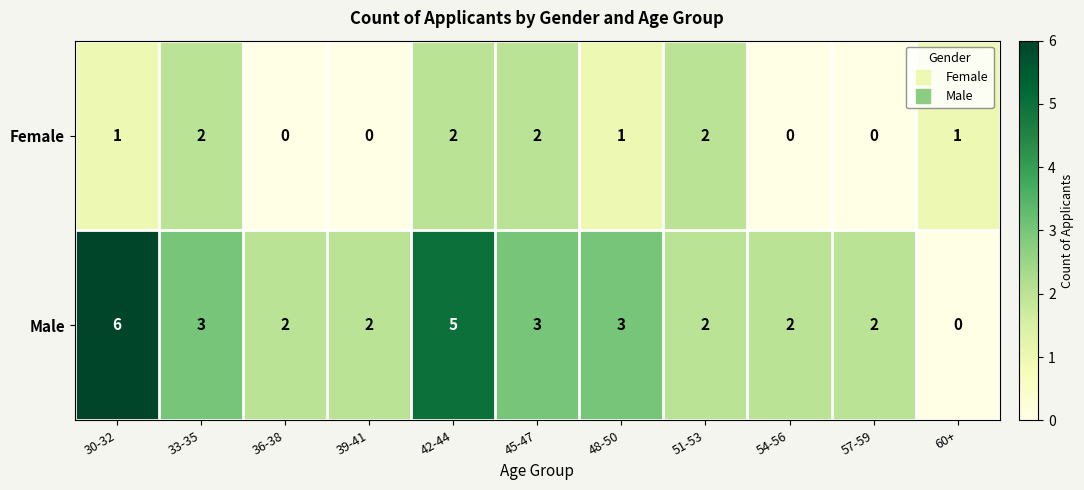

Reading right to left, extract all data points from this chart.

Female: 1	0	0	2	1	2	2	0	0	2	1
Male: 0	2	2	2	3	3	5	2	2	3	6